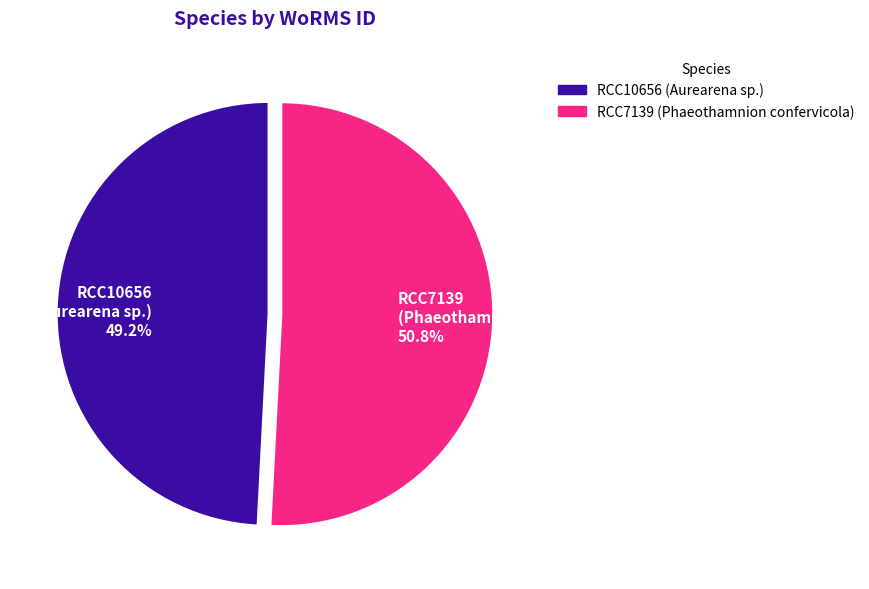

How much of the chart is everything except RCC10656 (Aurearena sp.)?

50.8%